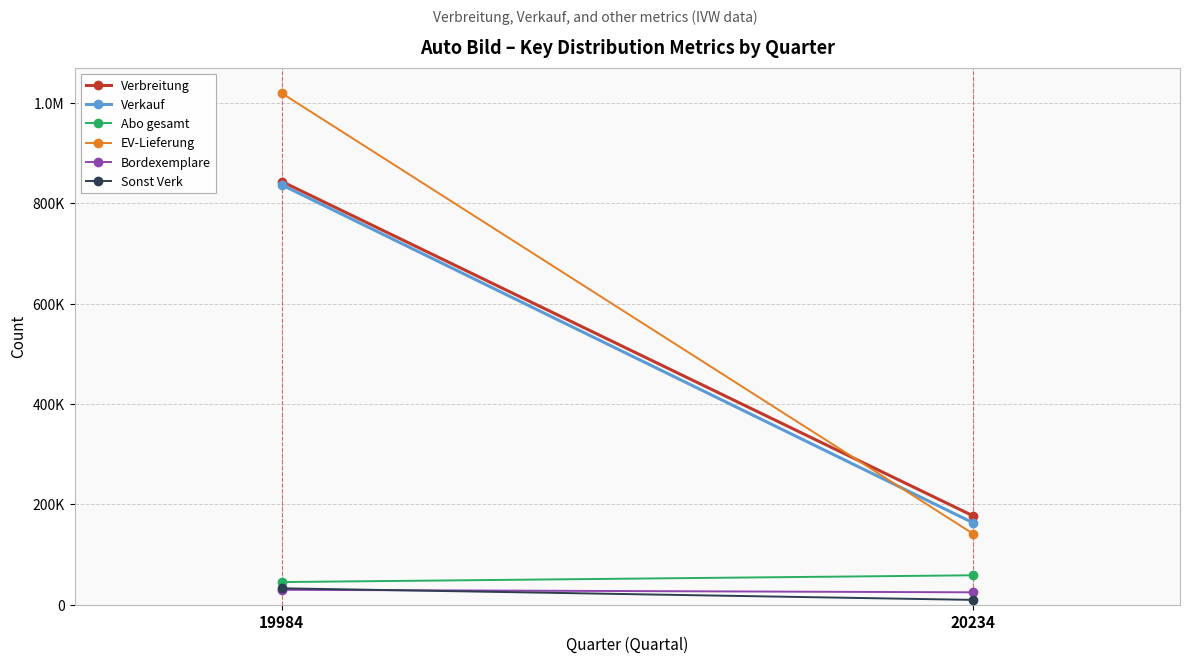

How many data points in Verkauf are less than 837013?

1